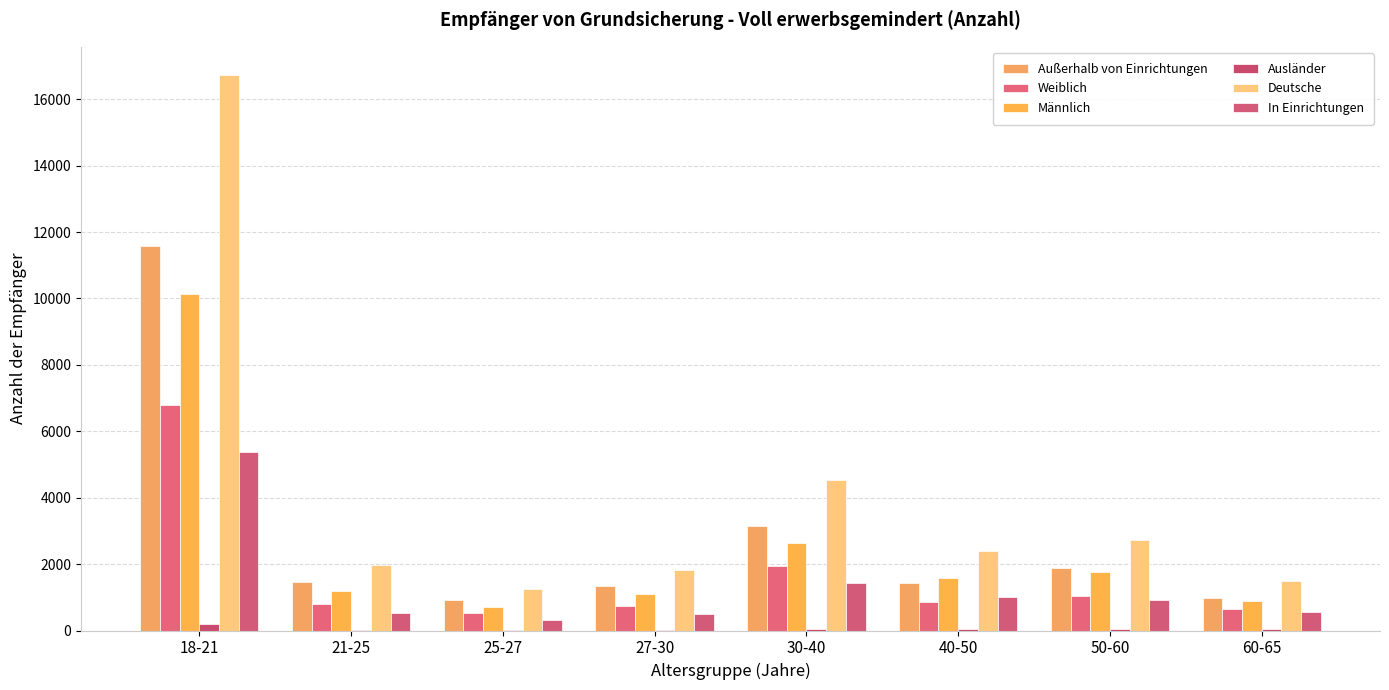

What are all the series names shown in the legend?

Außerhalb von Einrichtungen, Weiblich, Männlich, Ausländer, Deutsche, In Einrichtungen